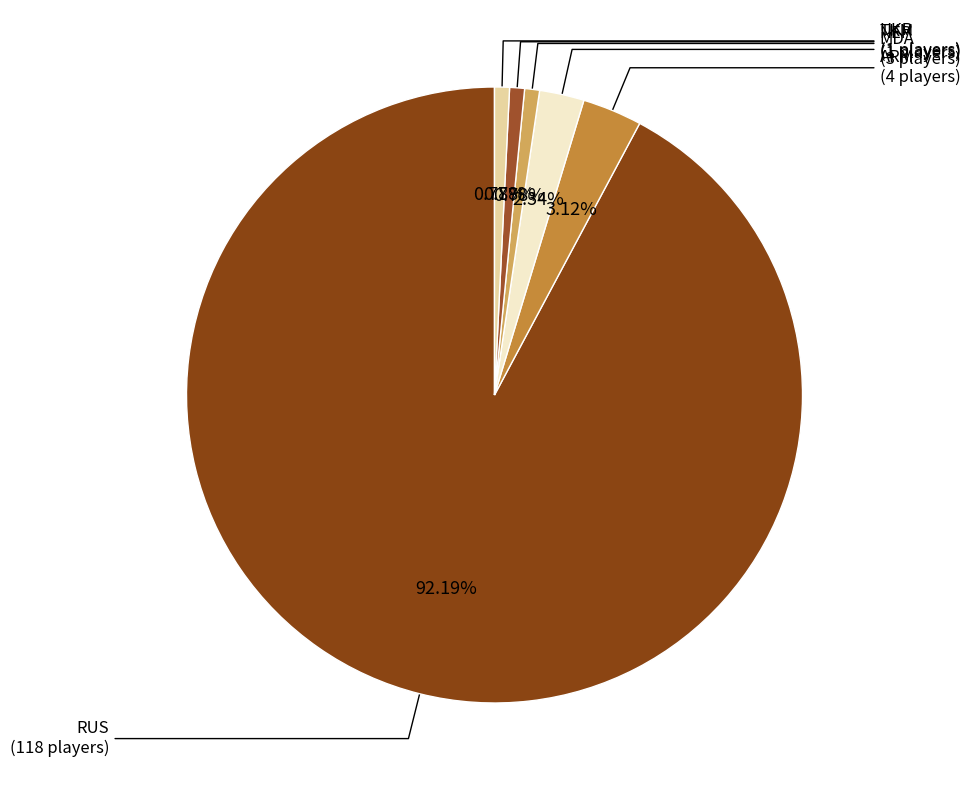

To the nearest percent, what portion does UKR represent?

1%